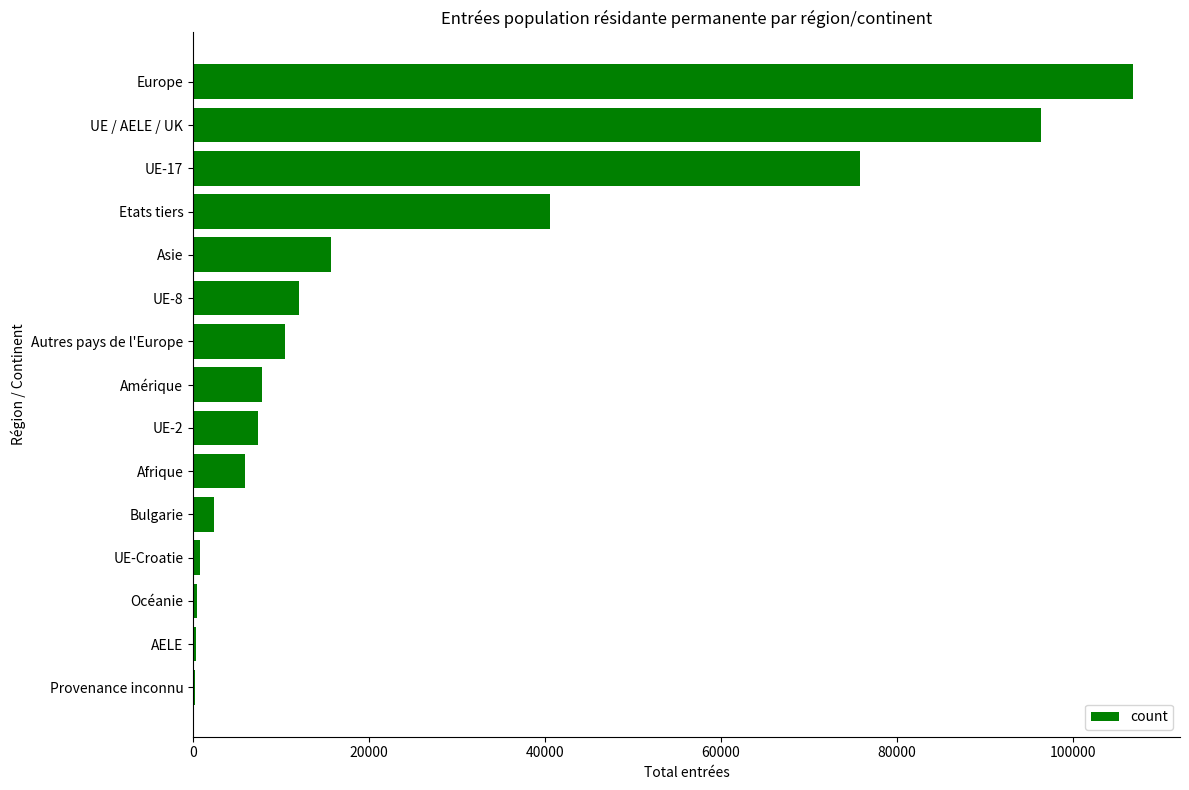

Is it true that the value at UE-17 is 52242?

False